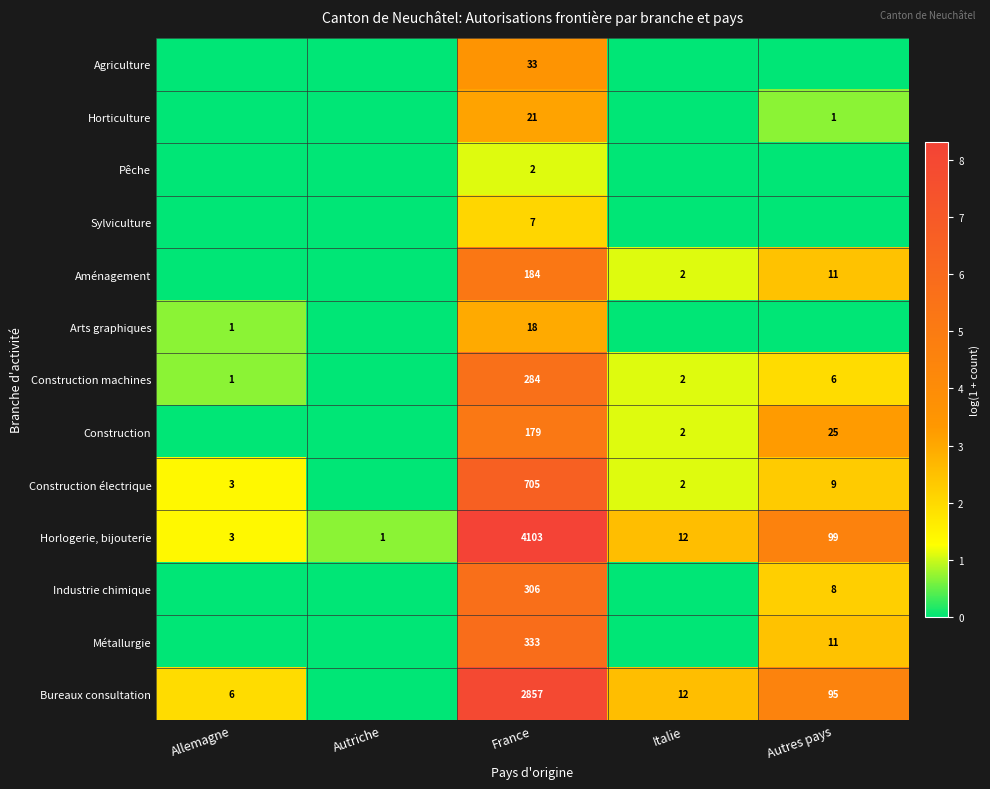

At how many categories does at least one series exceed 5?

1